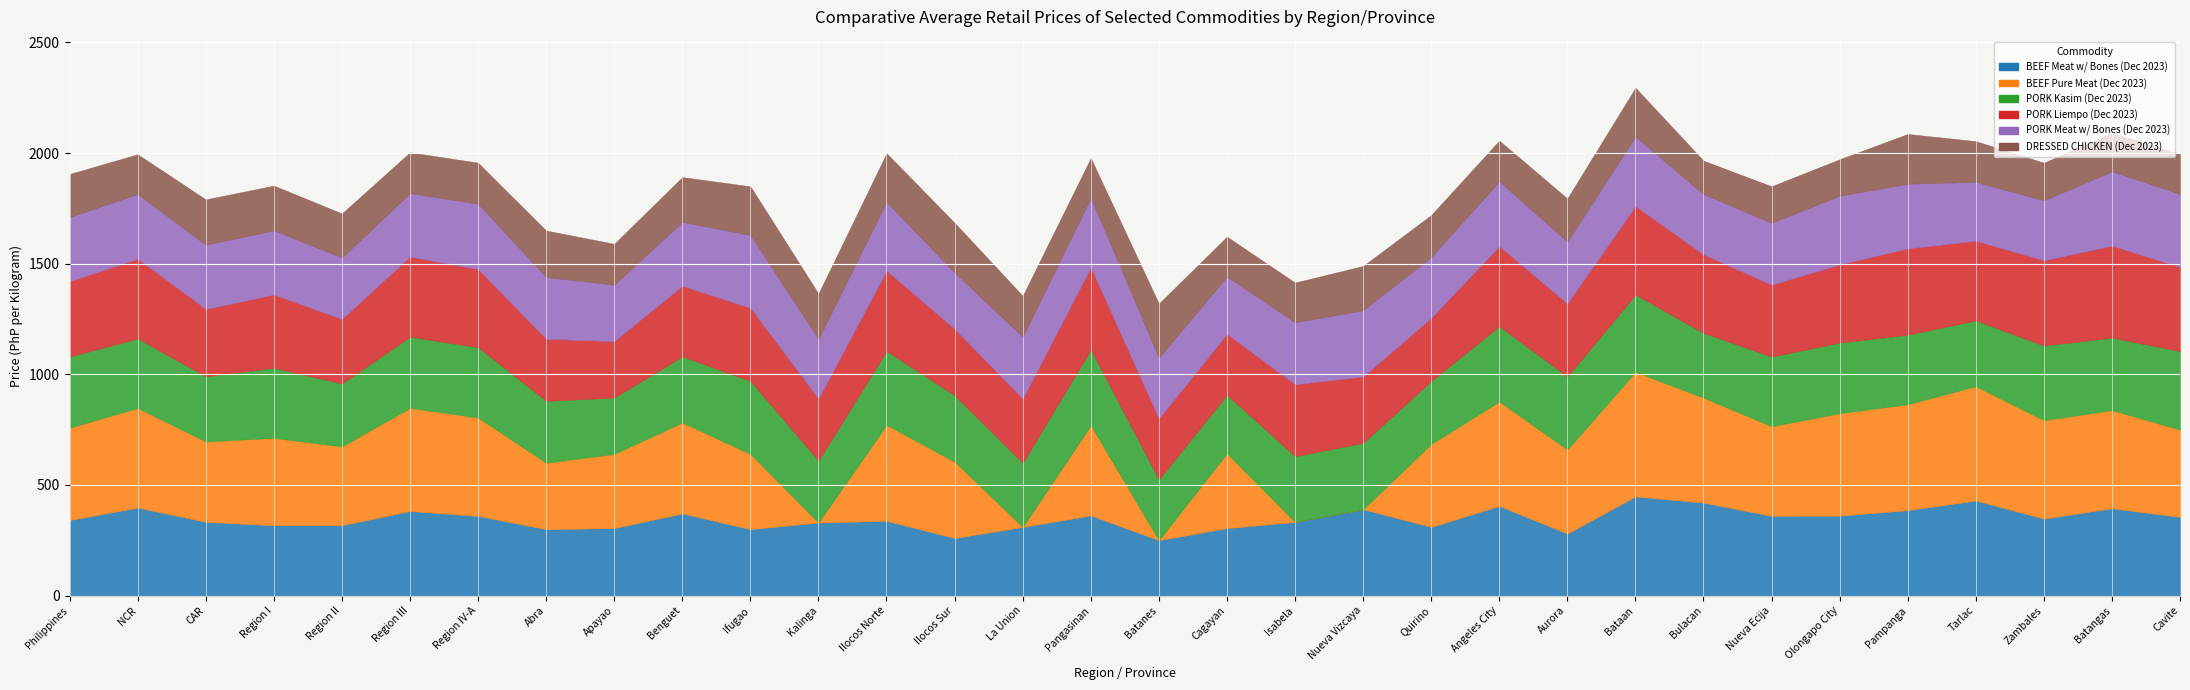

True or false: BEEF Meat w/ Bones (Dec 2023) has a value of 410.4 at La Union.

False